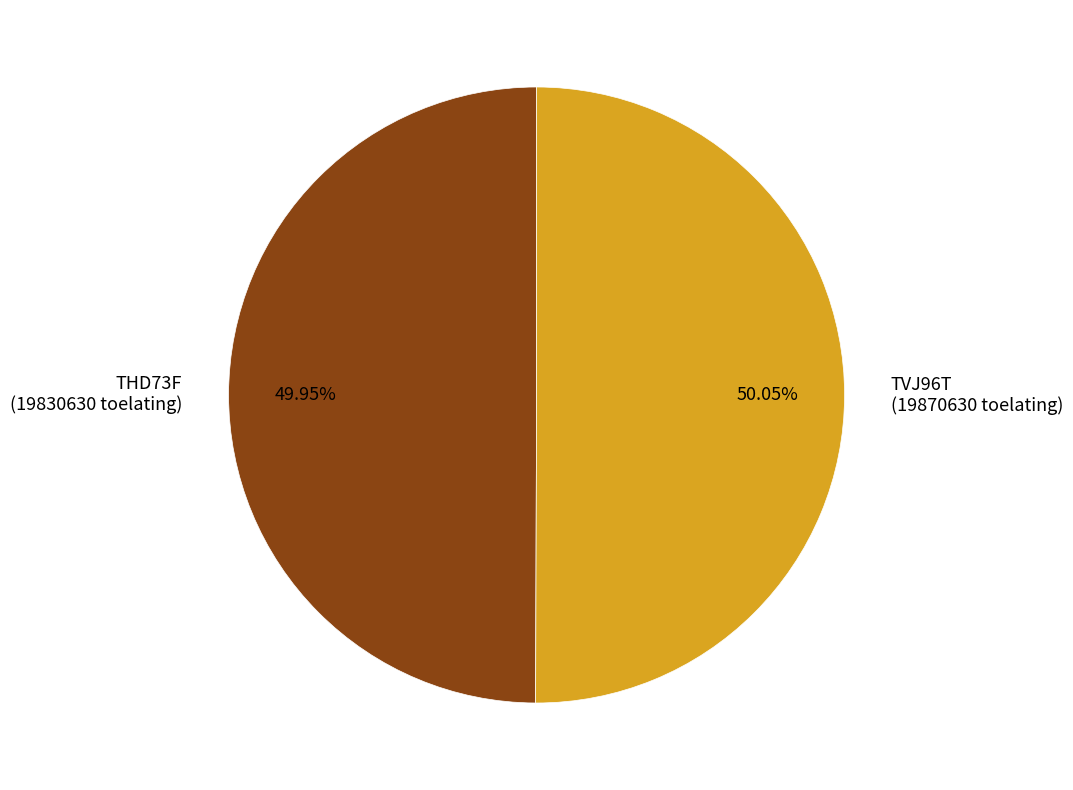

What is the ratio of the value at THD73F to the value at TVJ96T?

1.0